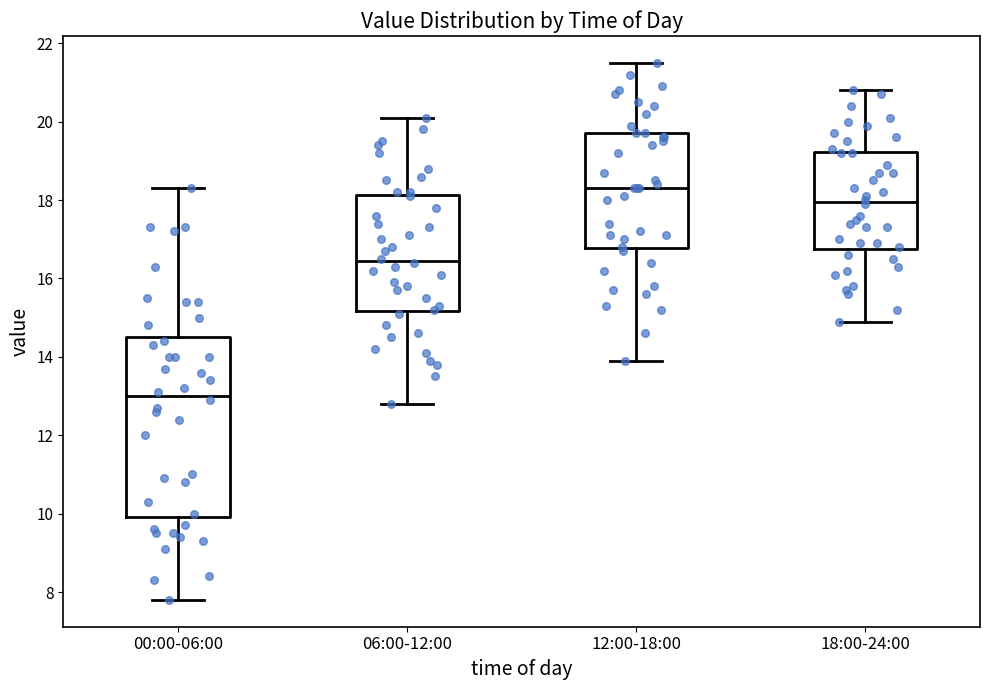

Reading left to right, read every box against the y-axis: the position of its median line, the range the box covers, and the ends of its whiskers. The values are not printed on the chart, so give them approximately, as read against the axis.

00:00-06:00: median 13.0, box 10.0 to 14.6, whiskers 7.8 to 18.4
06:00-12:00: median 16.4, box 15.2 to 18.2, whiskers 12.8 to 20.2
12:00-18:00: median 18.4, box 16.8 to 19.8, whiskers 14.0 to 21.6
18:00-24:00: median 18.0, box 16.8 to 19.2, whiskers 15.0 to 20.8